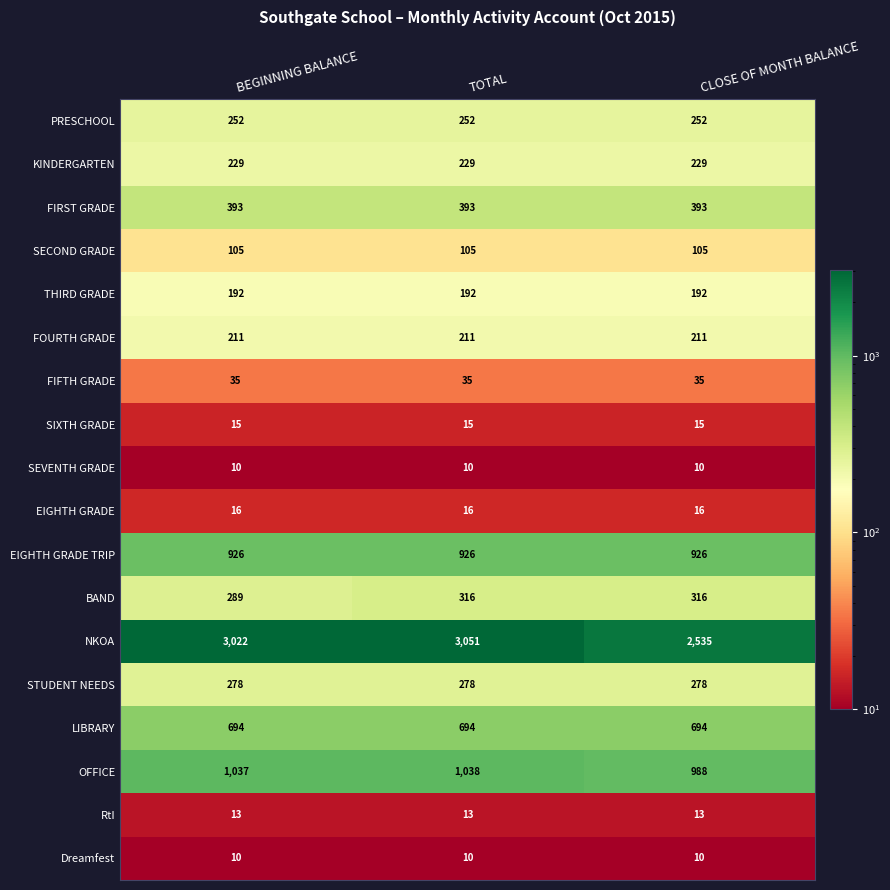

Read the FIFTH GRADE value at CLOSE OF MONTH BALANCE.

35